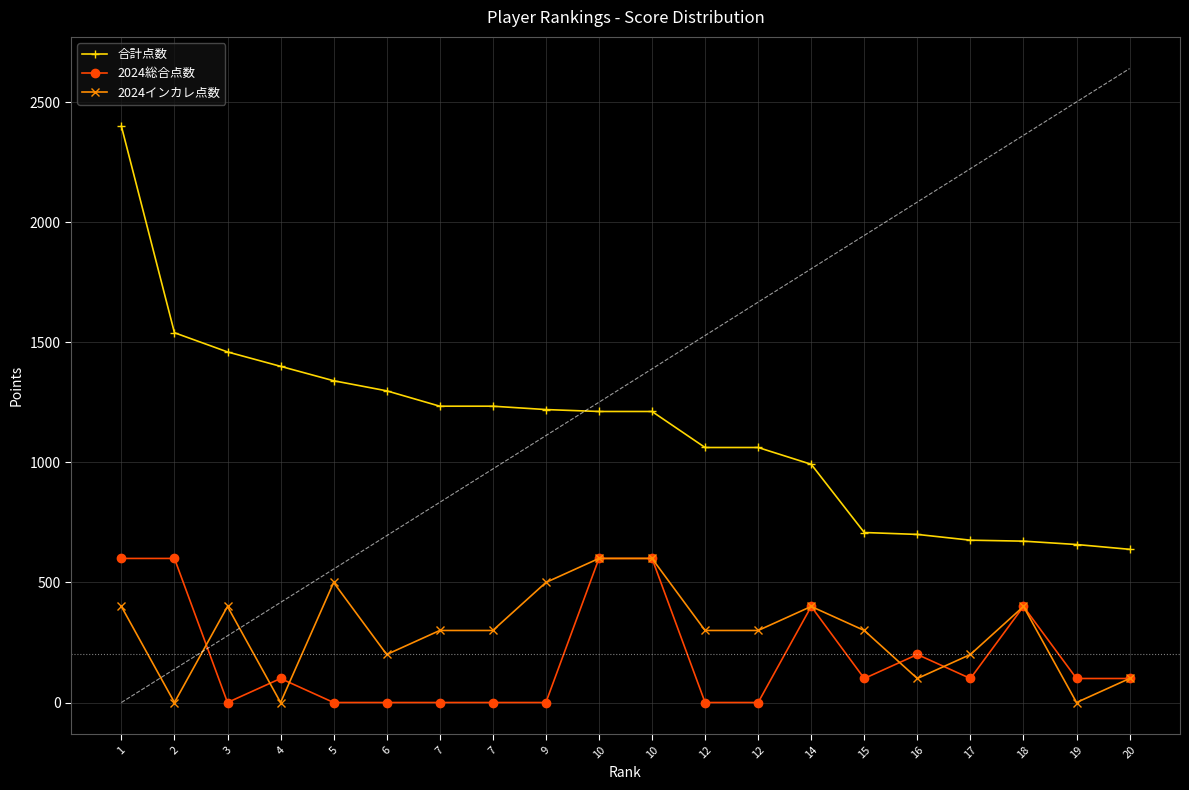

Reading left to right, list all the values displayed in this chart.

合計点数: 1=2400	2=1540	3=1460	4=1400	5=1340	6=1298	7=1234	7=1234	9=1220	10=1212	10=1212	12=1062	12=1062	14=992	15=708	16=700	17=676	18=672	19=658	20=638
2024総合点数: 1=600	2=600	3=0	4=100	5=0	6=0	7=0	7=0	9=0	10=600	10=600	12=0	12=0	14=400	15=100	16=200	17=100	18=400	19=100	20=100
2024インカレ点数: 1=400	2=0	3=400	4=0	5=500	6=200	7=300	7=300	9=500	10=600	10=600	12=300	12=300	14=400	15=300	16=100	17=200	18=400	19=0	20=100